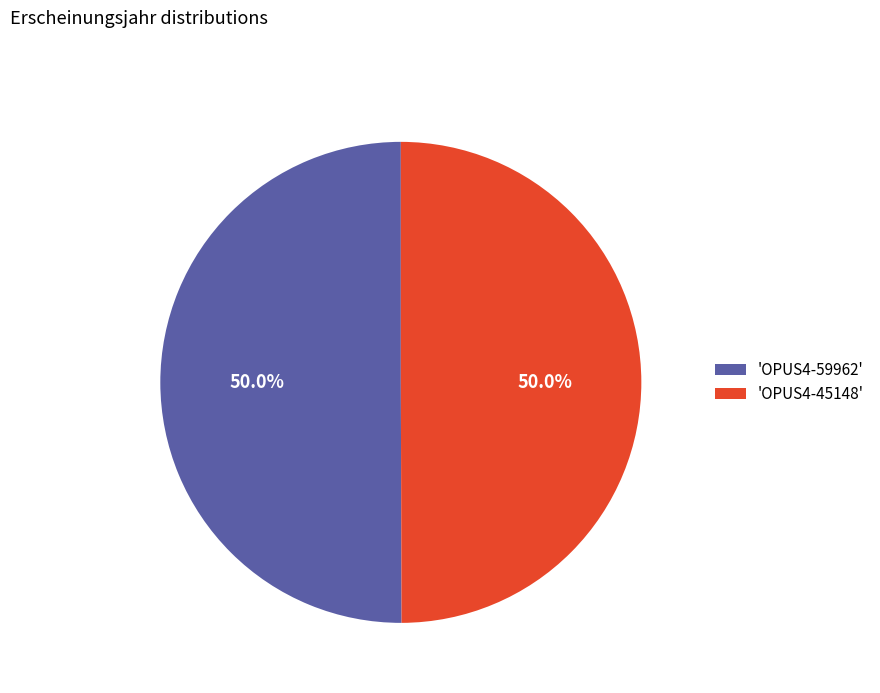

Count the number of slices in the pie.

2